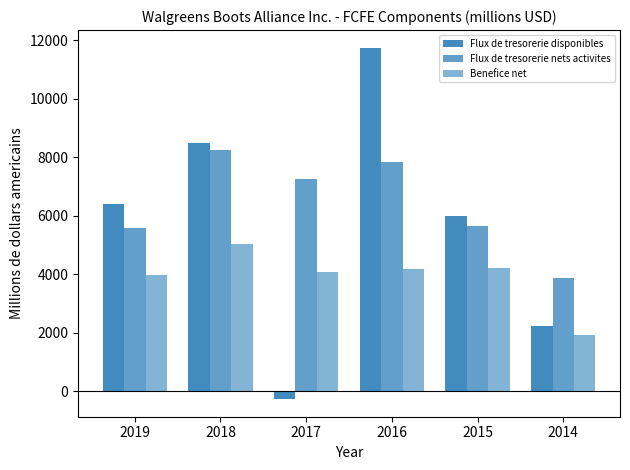

How many groups of bars are there?

6